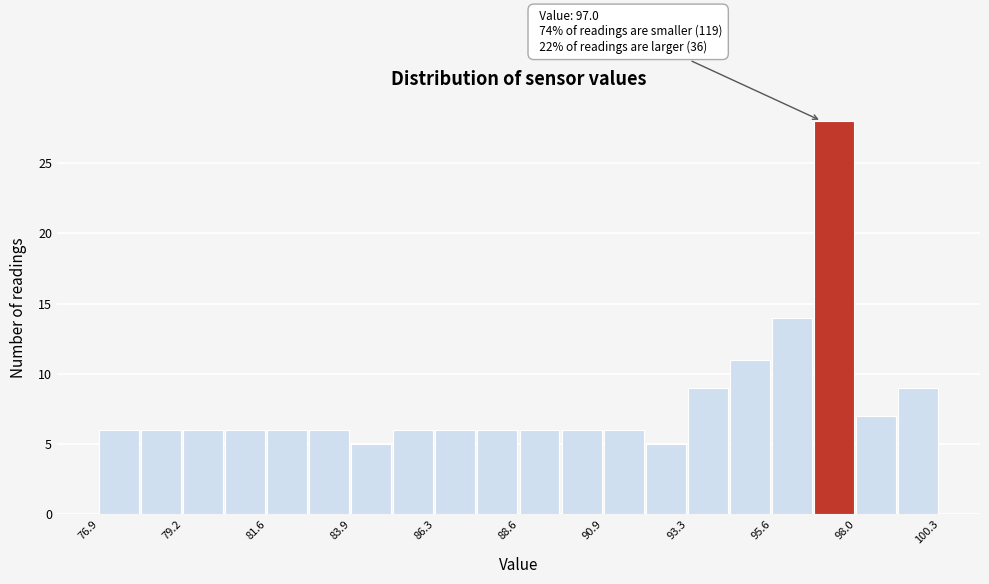

Read against the x-axis, roughly where is the centre of the tallest bar?

97.5